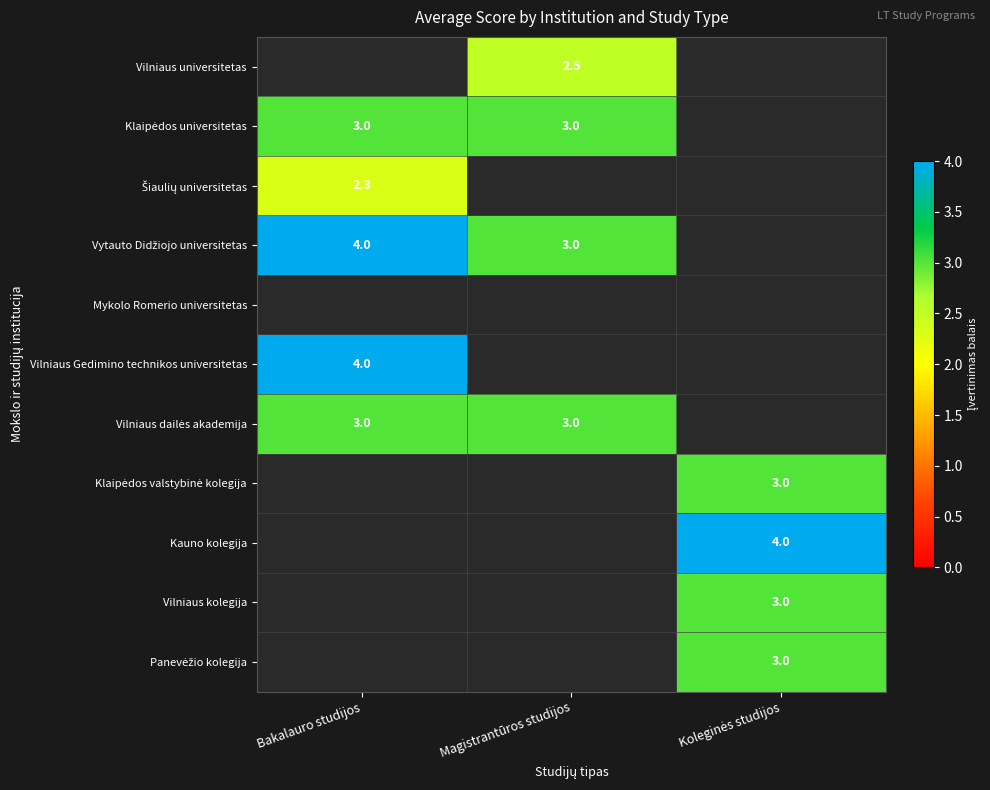

Between Bakalauro studijos and Magistrantūros studijos, which is larger?

Magistrantūros studijos